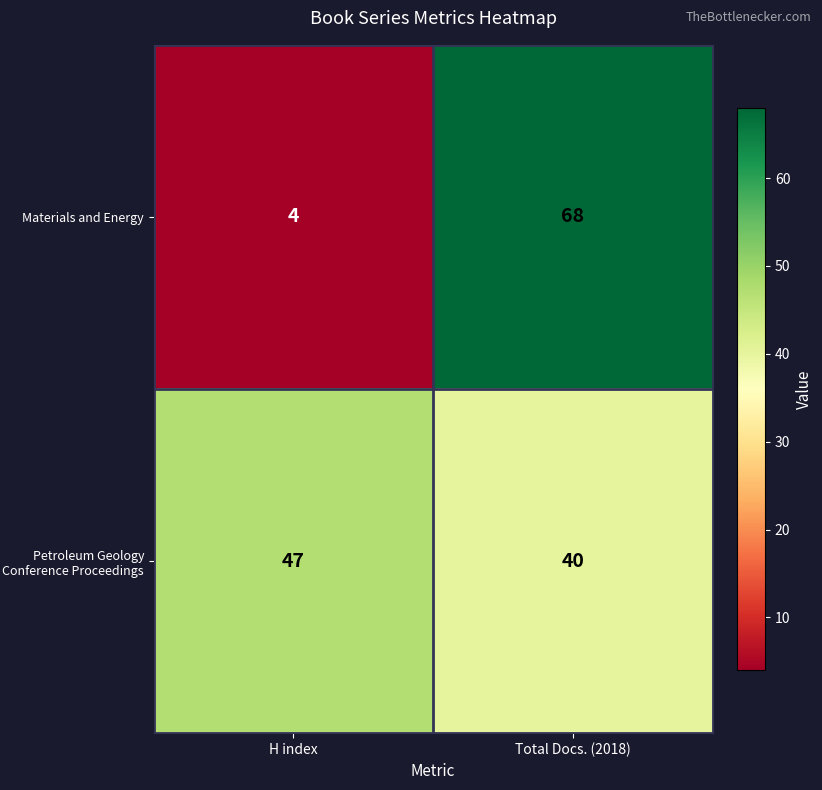

What is the total value across all series at Total Docs. (2018)?

108